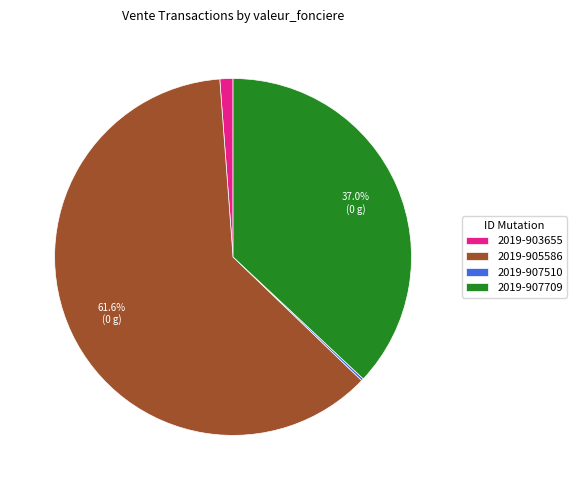

Do 2019-907709 and 2019-903655 together represent more than half of the pie?

No